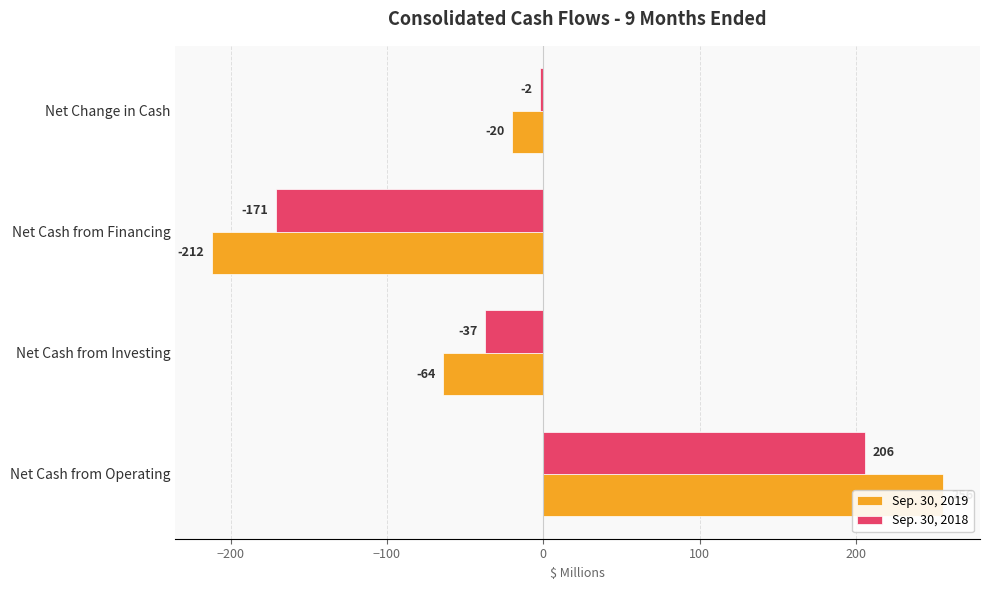

How many data points in Sep. 30, 2018 are less than -2?

2